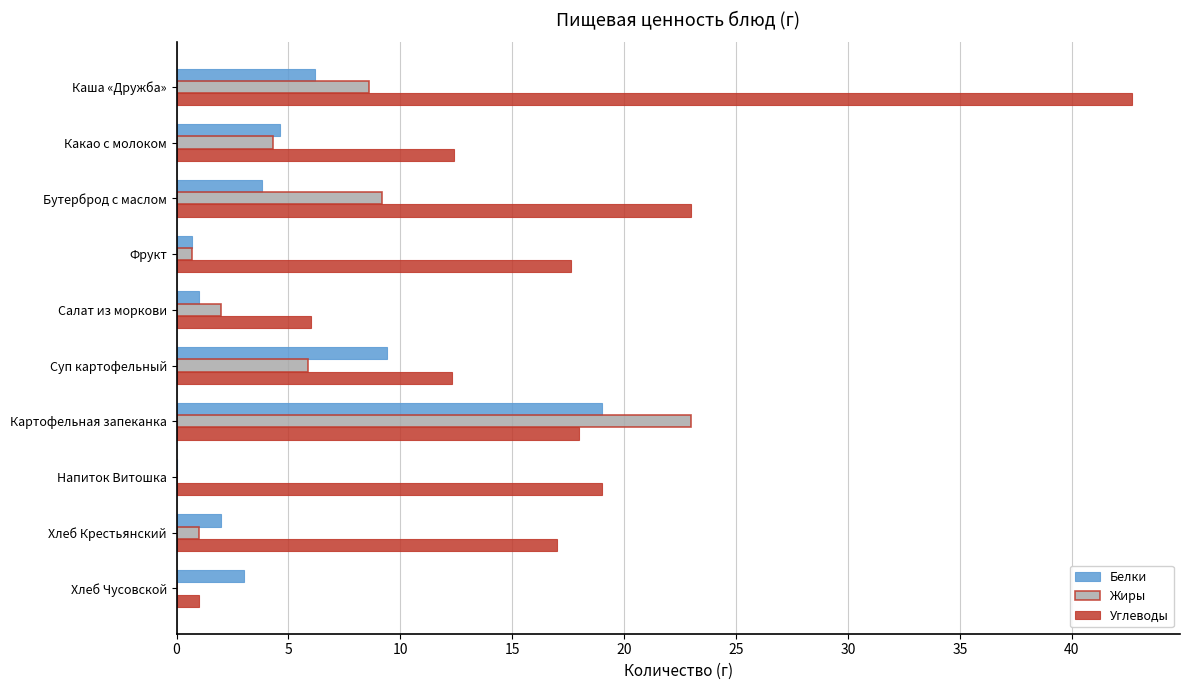

What is the total value across all series at Суп картофельный?

27.6